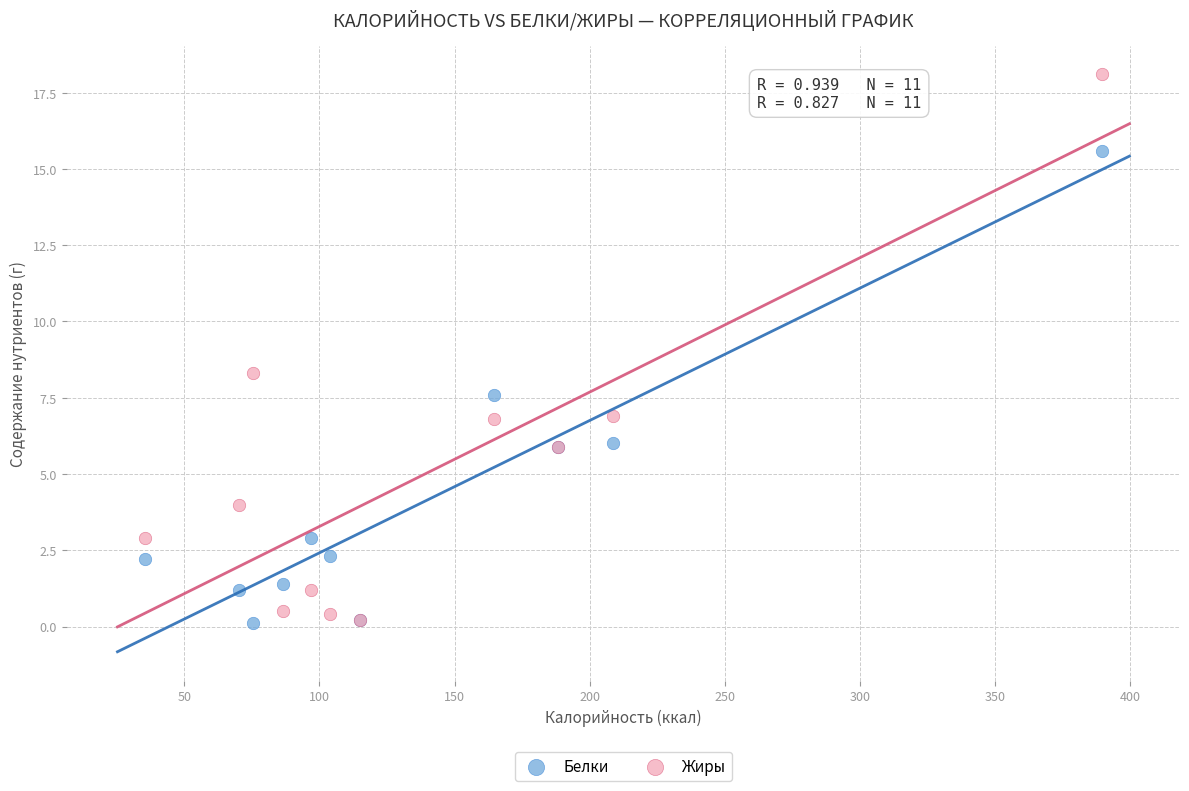

Which series contains the highest Y value?

Жиры